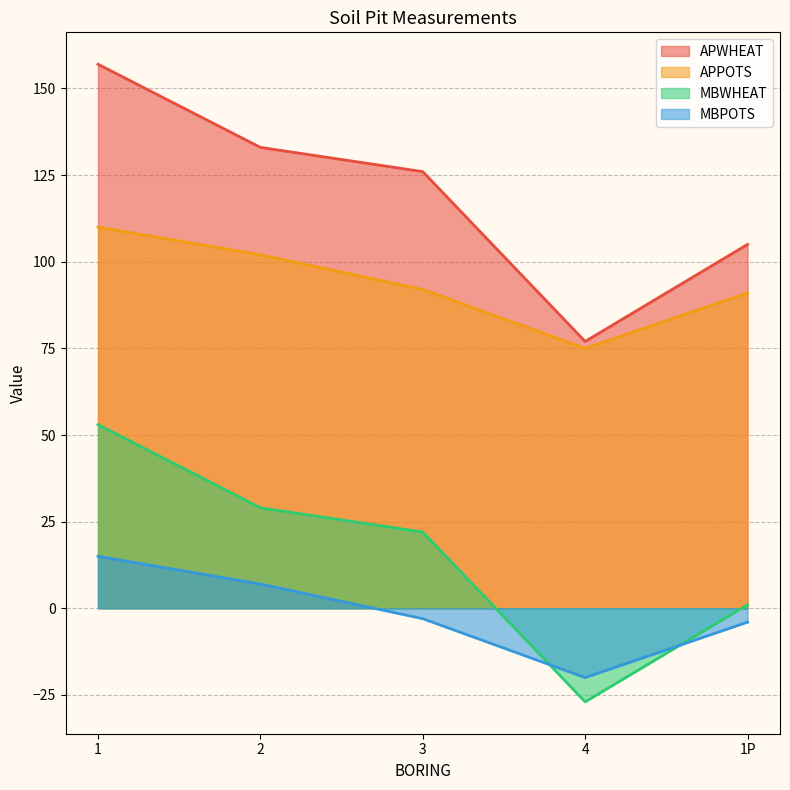

True or false: APPOTS and MBPOTS intersect in this chart.

False